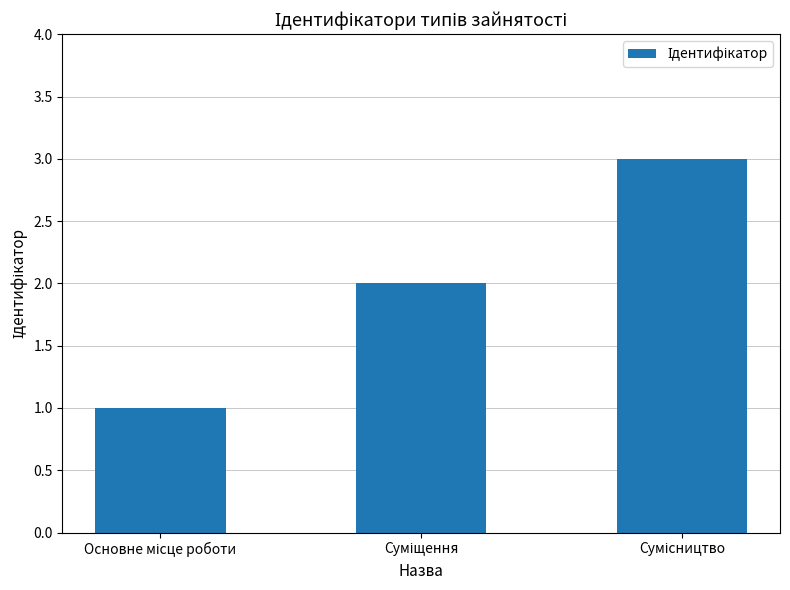

What is the greatest value displayed?

3